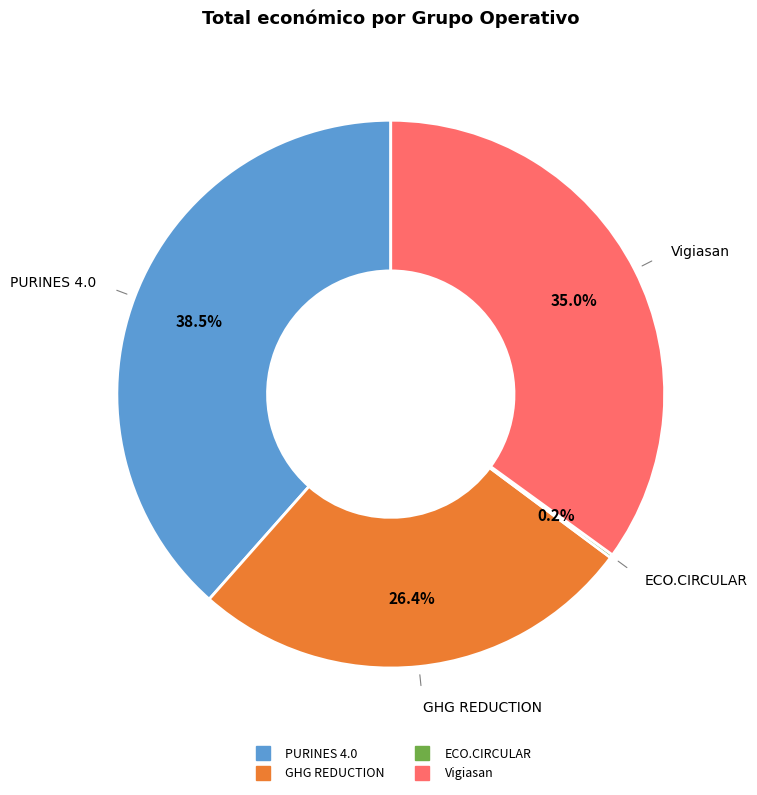

Does PURINES 4.0 account for over 50% of the chart?

No